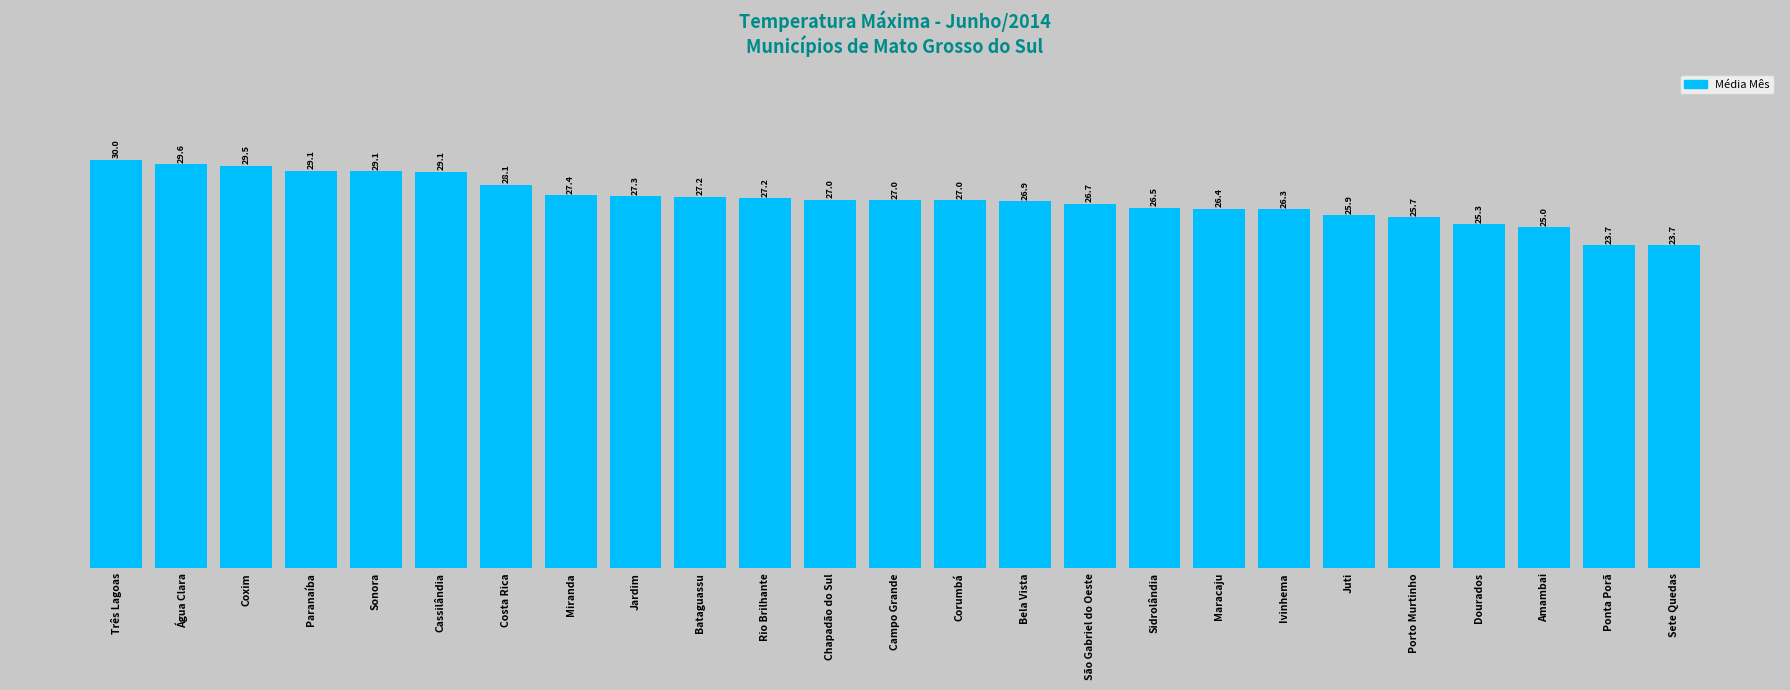

What is the approximate value at Campo Grande?

27.0